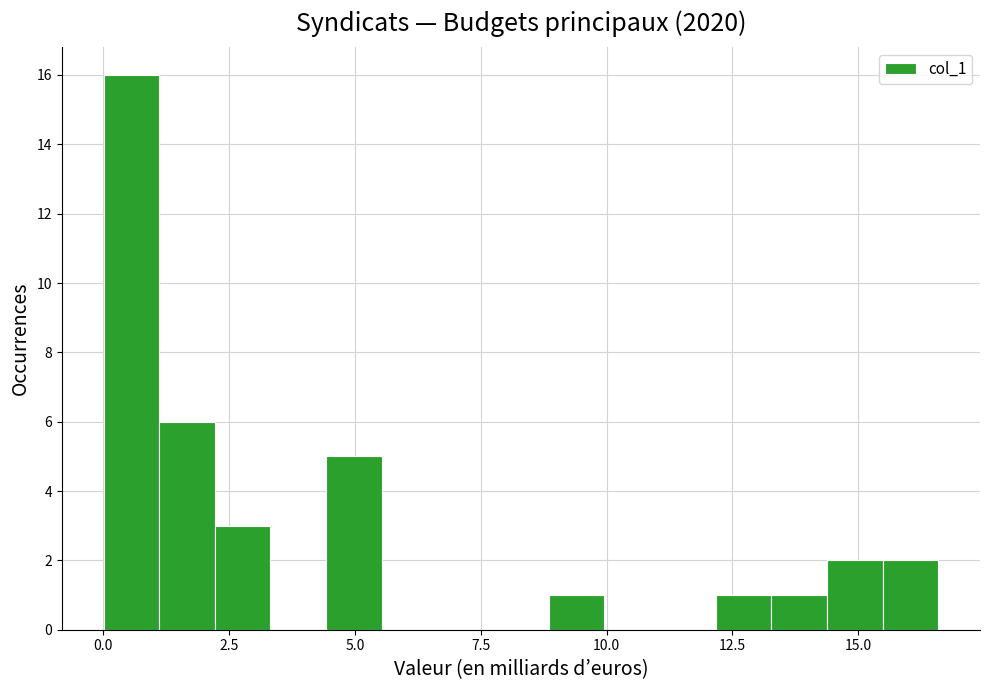

Read against the x-axis, roughly where is the centre of the tallest bar?

0.5